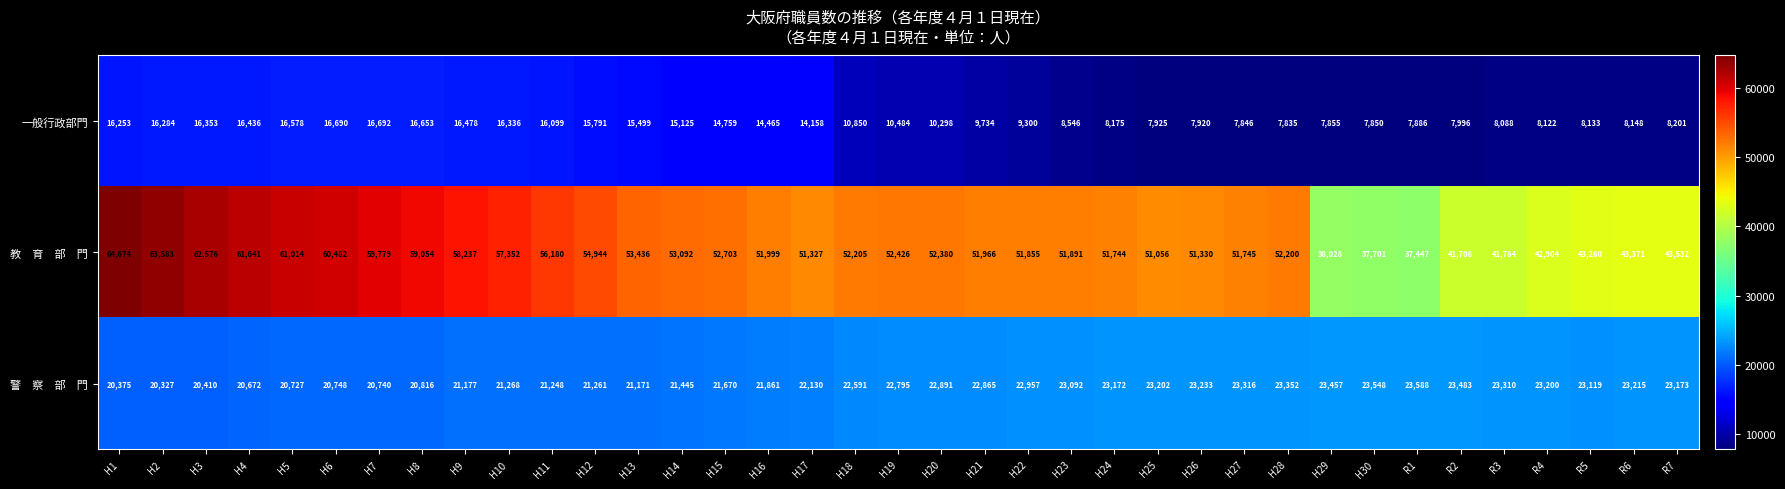

What is the spread (max minus min) of values at H12?

39153